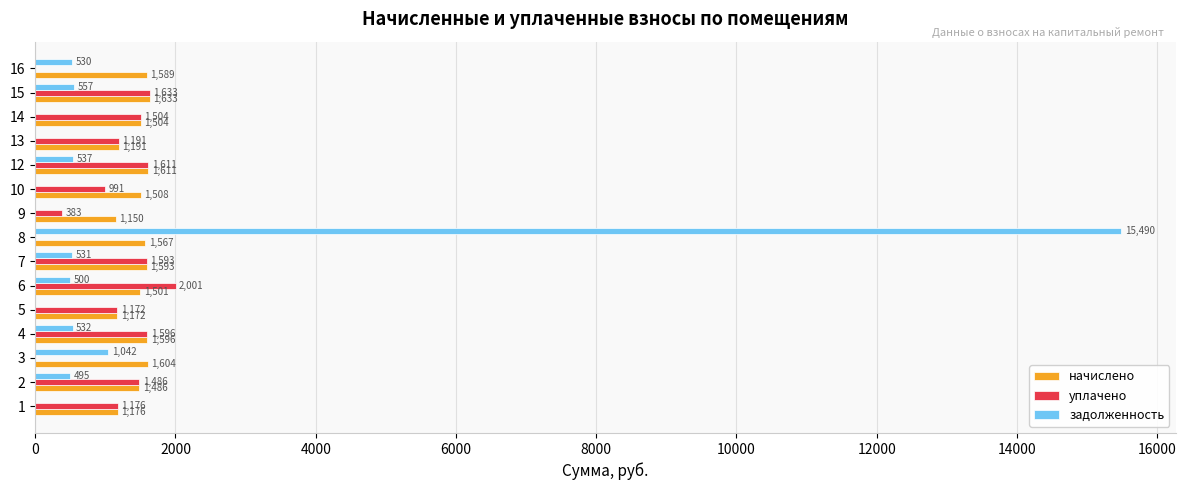

What is the maximum value shown in the chart?

15489.7